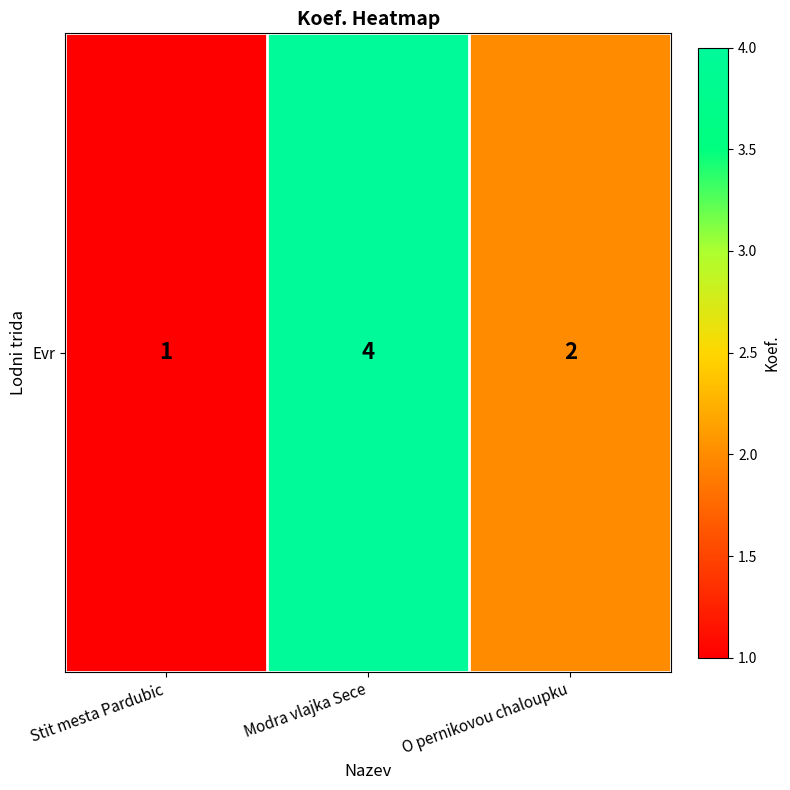

Reading left to right, transcribe all the data shown in this chart.

1	4	2